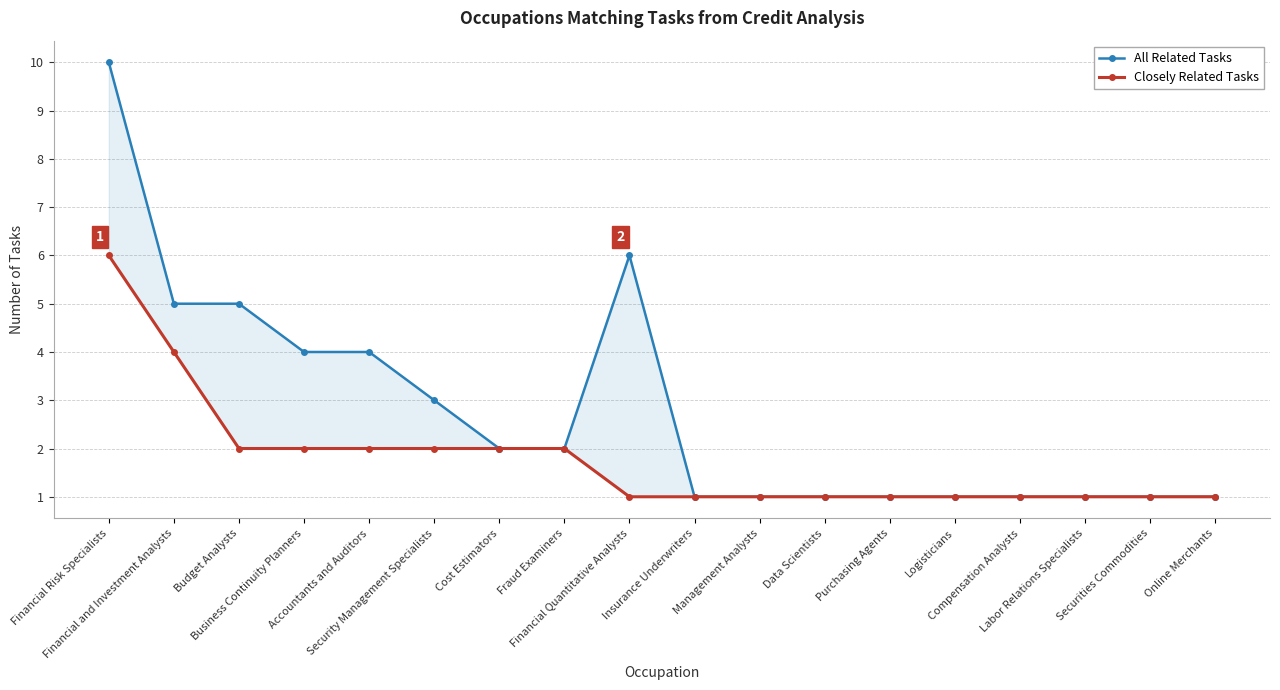

Count the Closely Related Tasks values in the range 1 to 2.

16